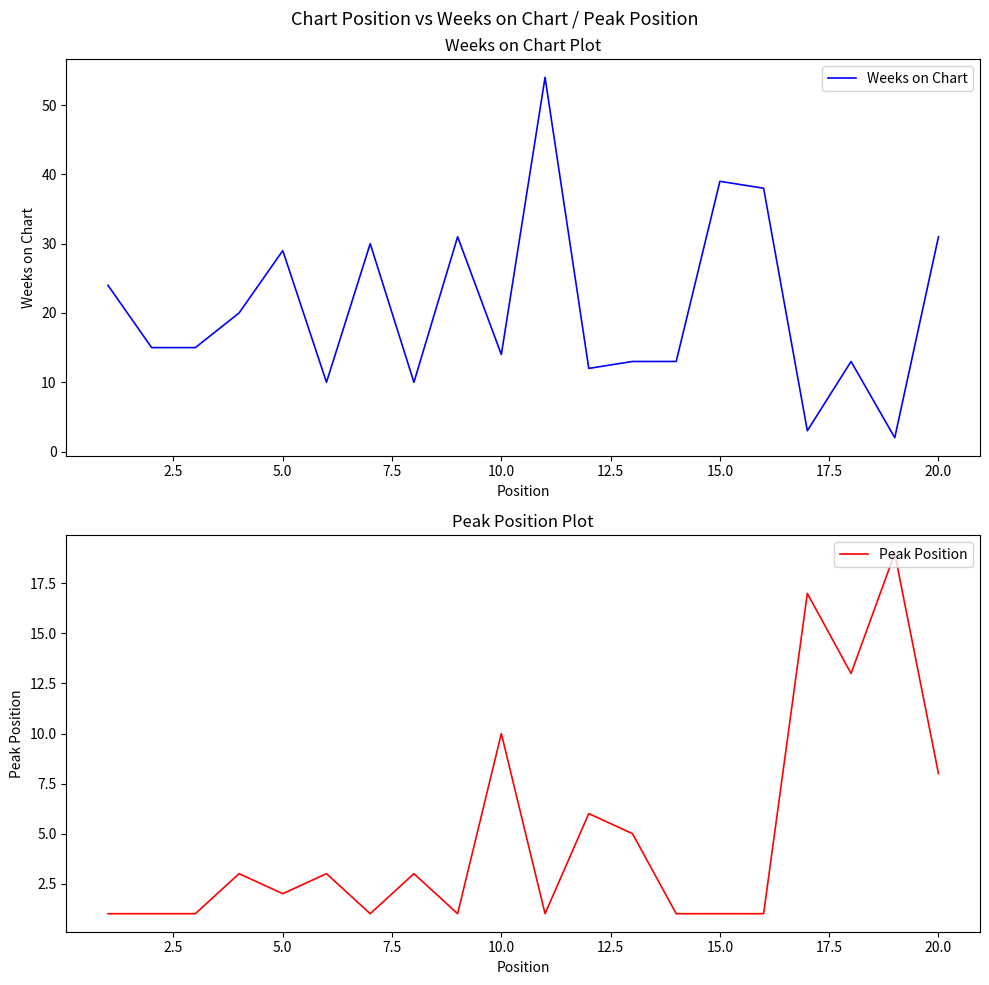

True or false: Weeks on Chart has more than 1 points higher than both neighbors.

True